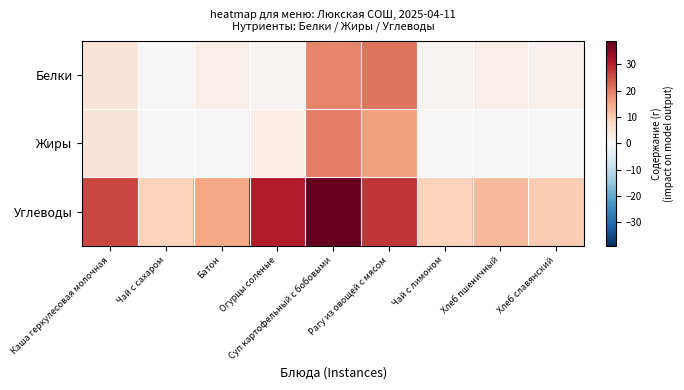

Between Батон and Хлеб пшеничный, which is larger?

Батон